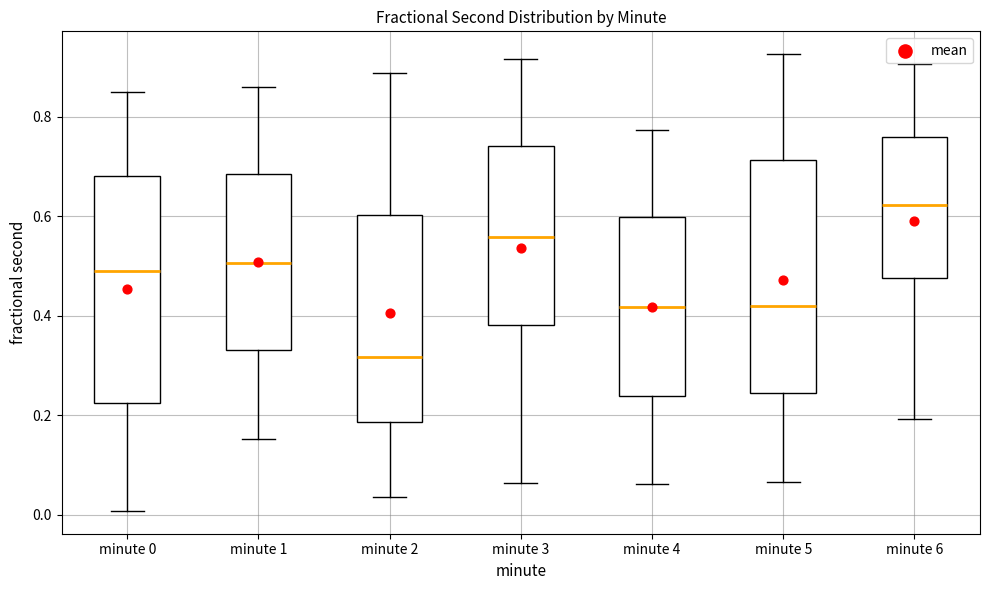

Reading left to right, read every box against the y-axis: the position of its median line, the range the box covers, and the ends of its whiskers. The values are not printed on the chart, so give them approximately, as read against the axis.

minute 0: median 0.48, box 0.22 to 0.68, whiskers 0.00 to 0.84
minute 1: median 0.50, box 0.32 to 0.68, whiskers 0.16 to 0.86
minute 2: median 0.32, box 0.18 to 0.60, whiskers 0.04 to 0.88
minute 3: median 0.56, box 0.38 to 0.74, whiskers 0.06 to 0.92
minute 4: median 0.42, box 0.24 to 0.60, whiskers 0.06 to 0.78
minute 5: median 0.42, box 0.24 to 0.72, whiskers 0.06 to 0.92
minute 6: median 0.62, box 0.48 to 0.76, whiskers 0.20 to 0.90